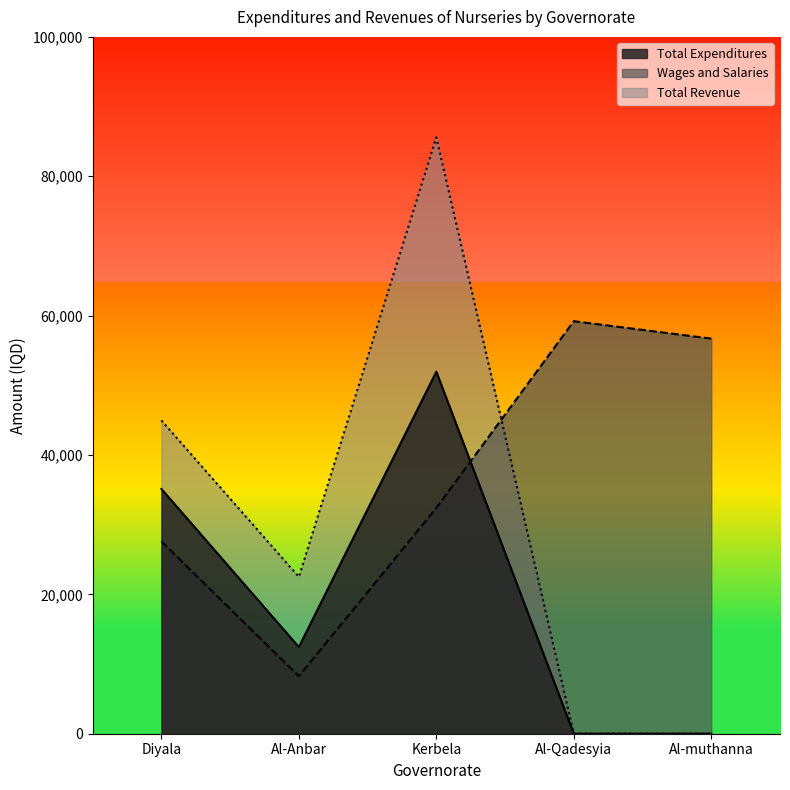

How many data points in Total Expenditures are less than 12440?

2